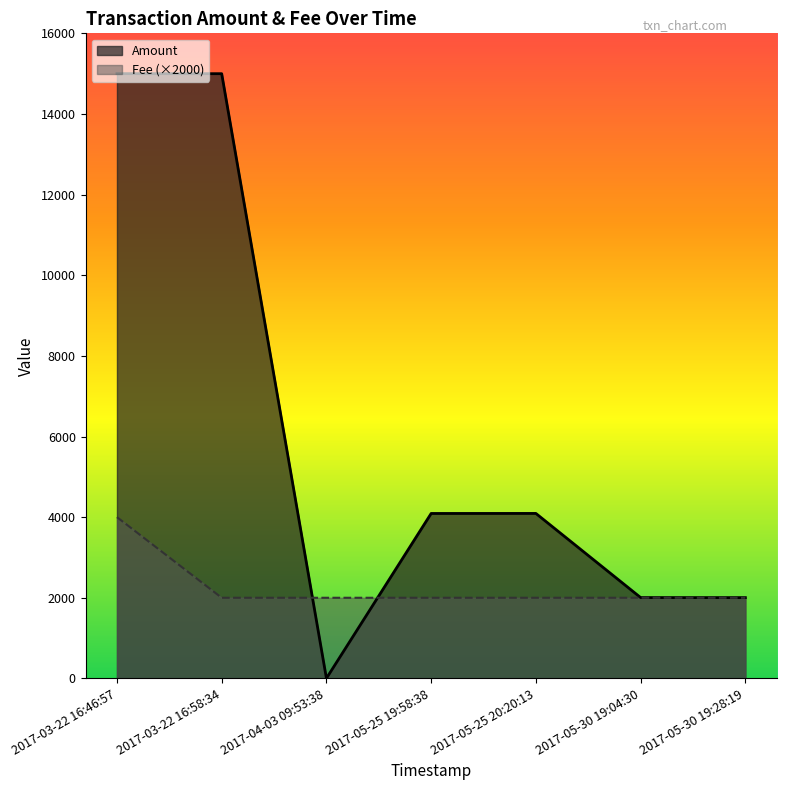

What is the spread (max minus min) of values at 2017-05-30 19:28:19?

4.0